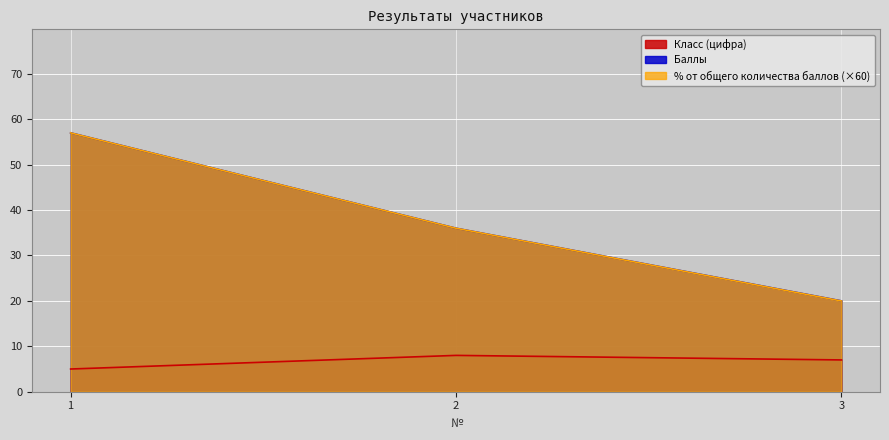

At which label does Баллы reach its minimum?

3